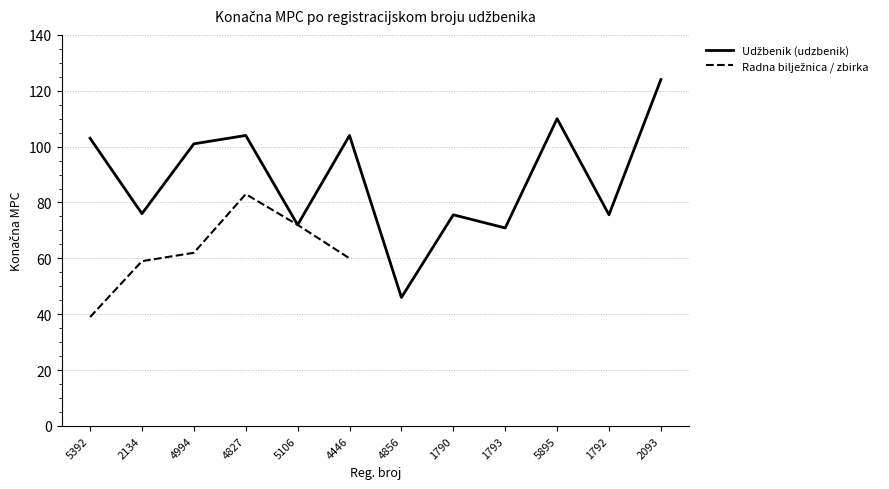

What is the label of the 8th point from the left?

1790